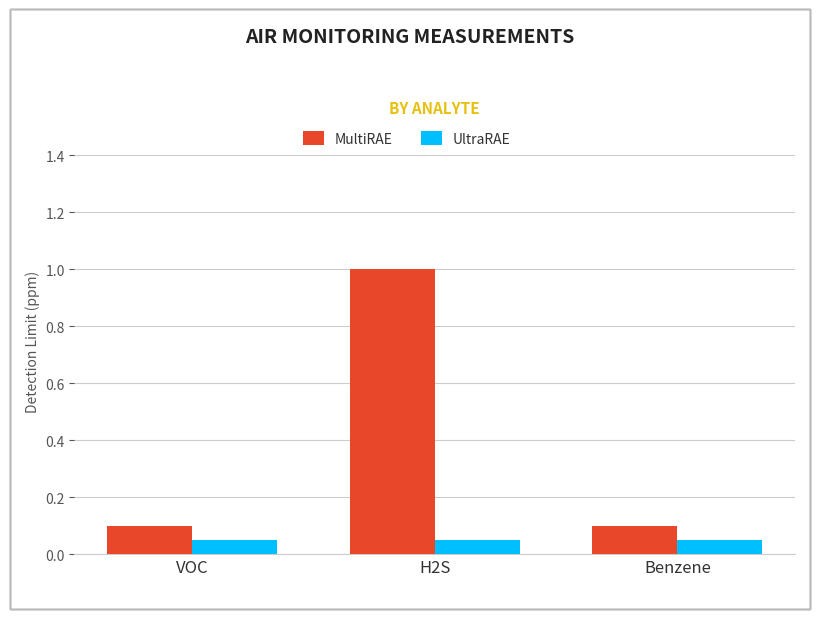

What are all the series names shown in the legend?

MultiRAE, UltraRAE